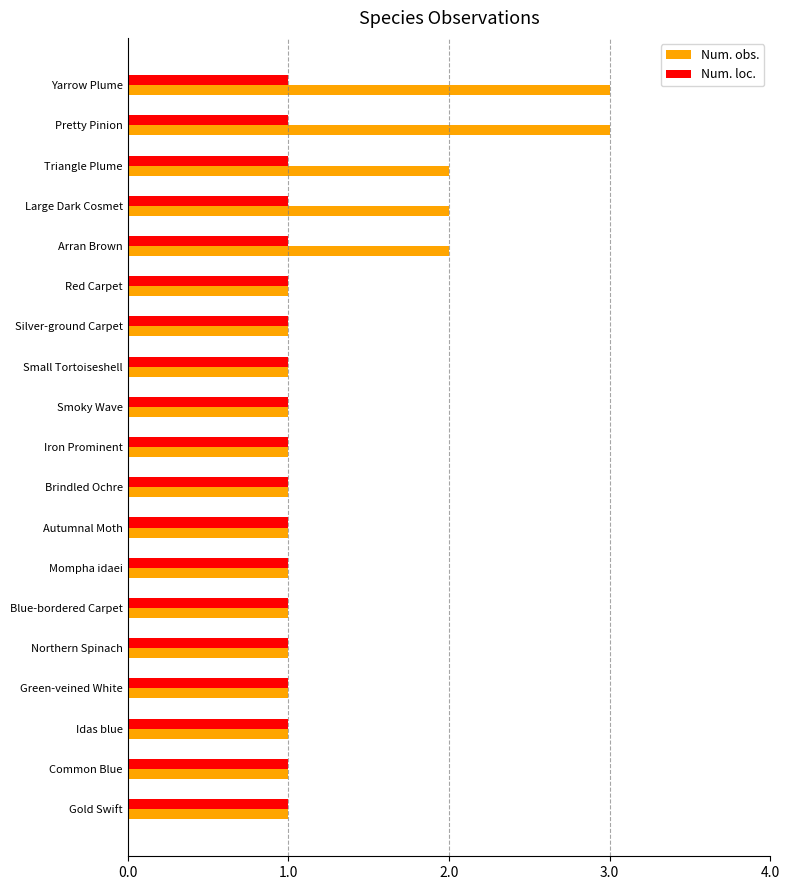

Rank the series by their average value, from highest to lowest.

Num. obs., Num. loc.